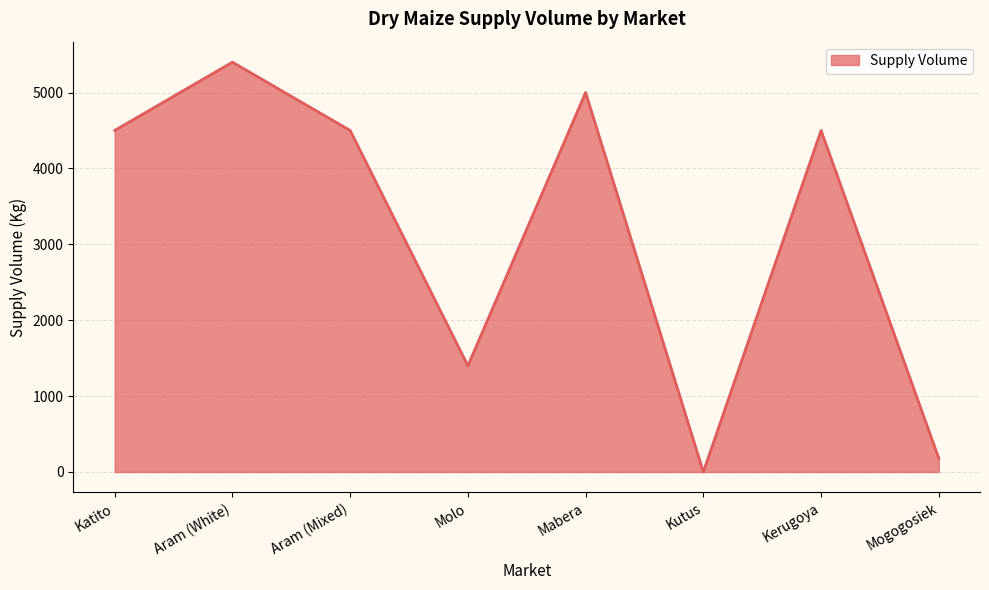

Which category has the lowest value across all series?

Kutus